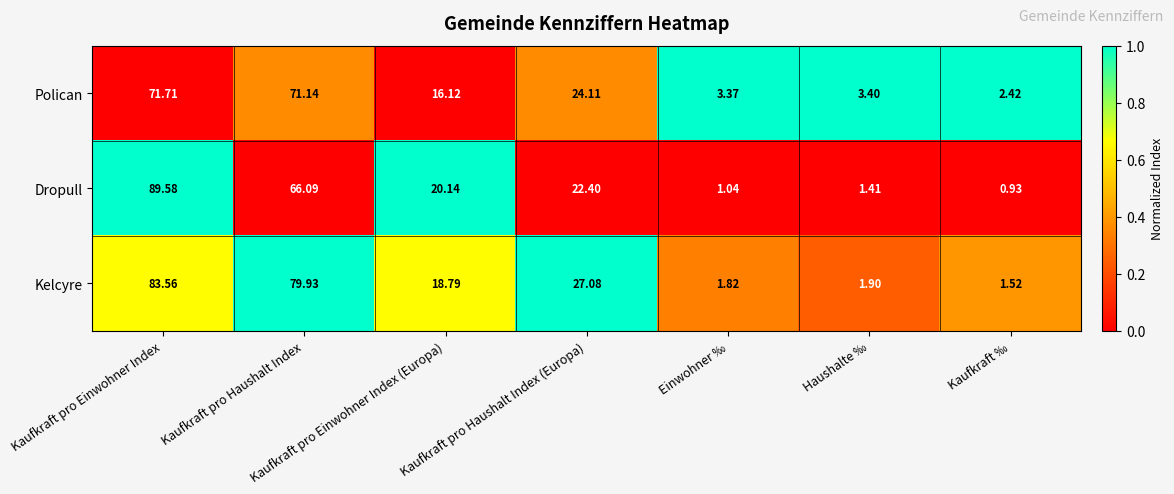

Which category has the lowest value across all series?

Kaufkraft ‰